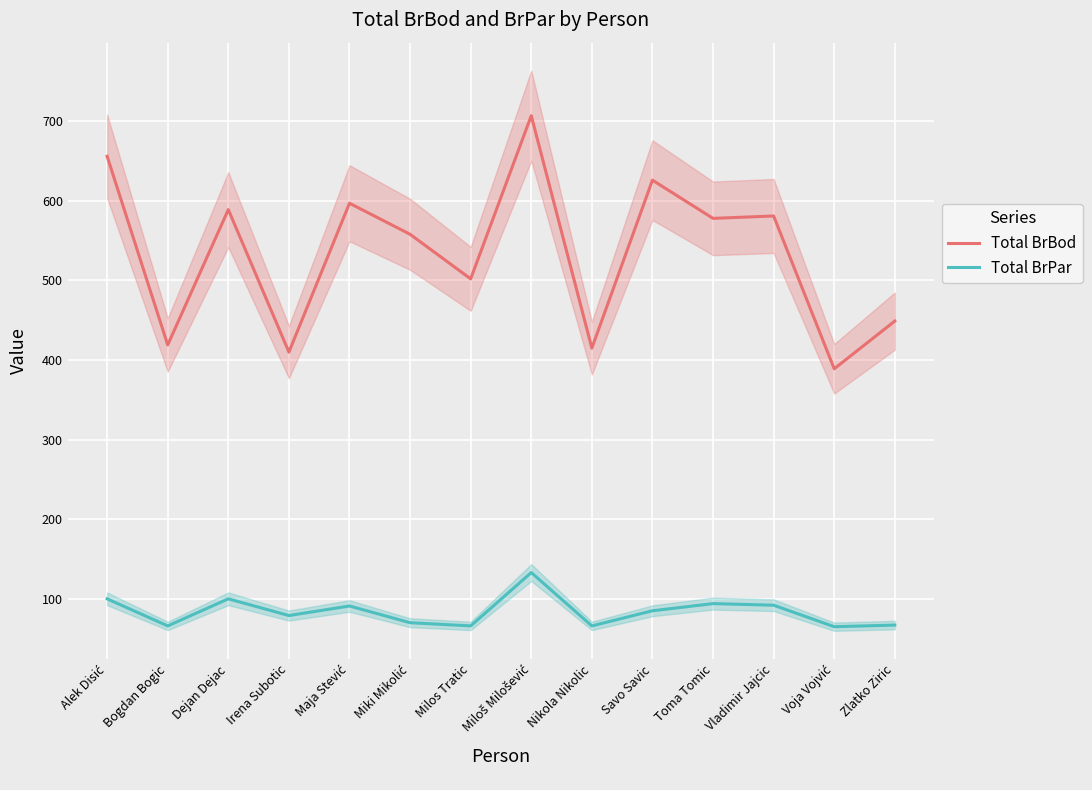

What are all the series names shown in the legend?

Total BrBod, Total BrPar